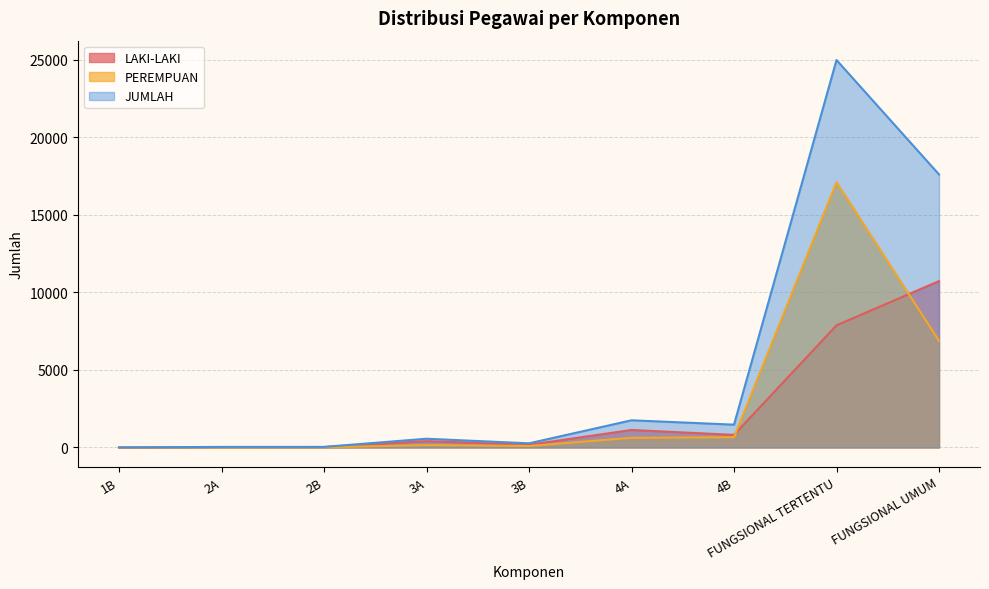

At which category does the chart reach its minimum across all series?

1B